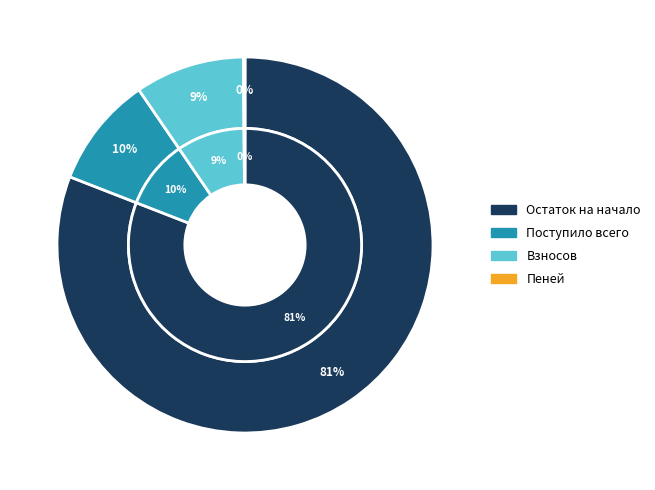

The Взносов slice represents 9% of the pie. True or false?

True